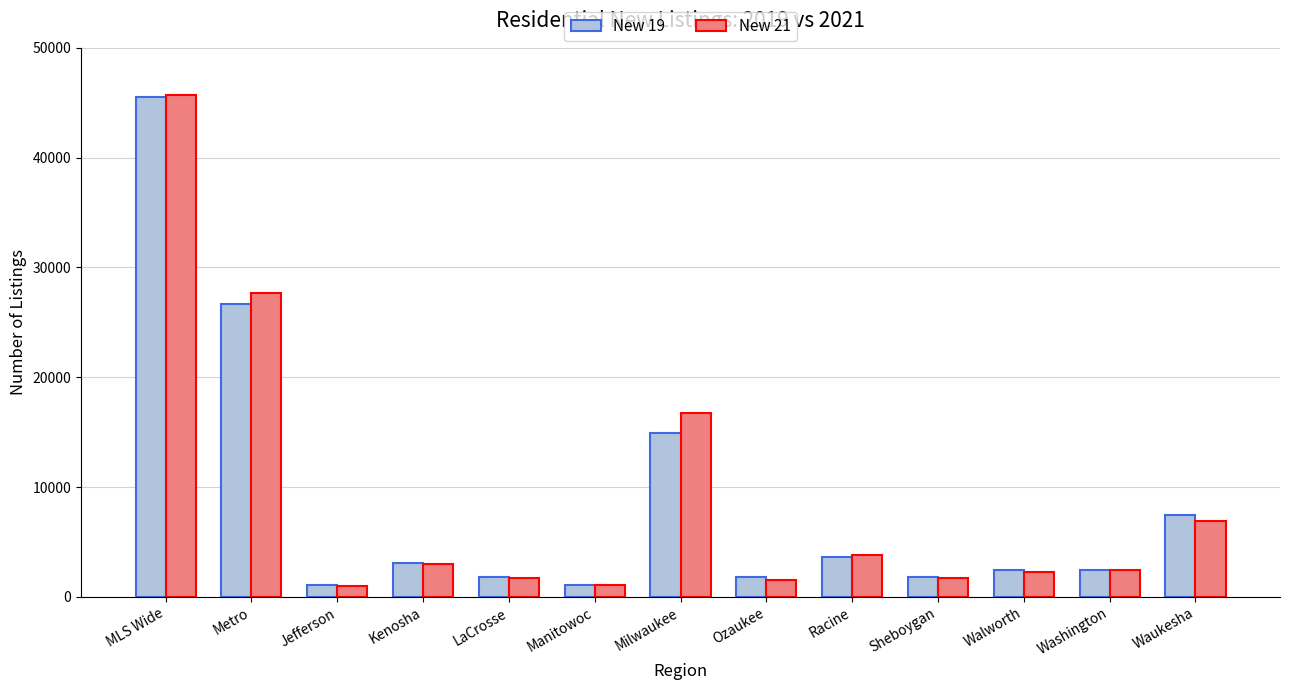

Which category has the highest value across all series?

MLS Wide